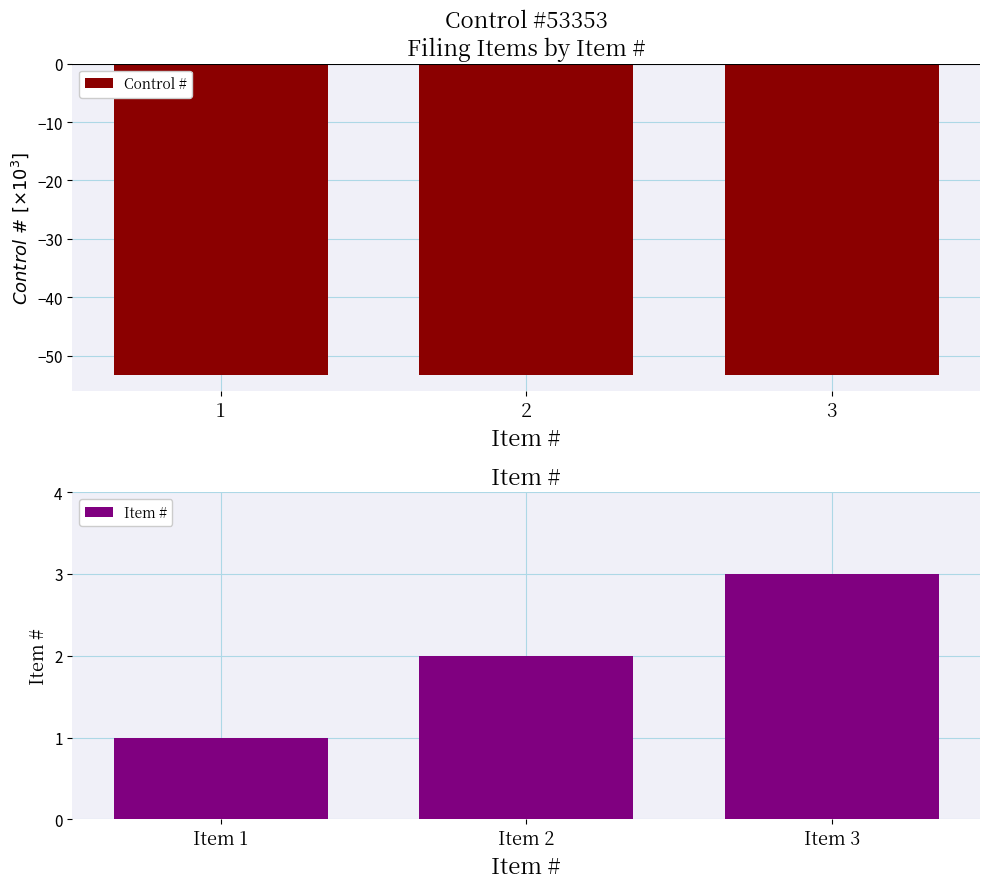

At how many categories does at least one series exceed -31?

3